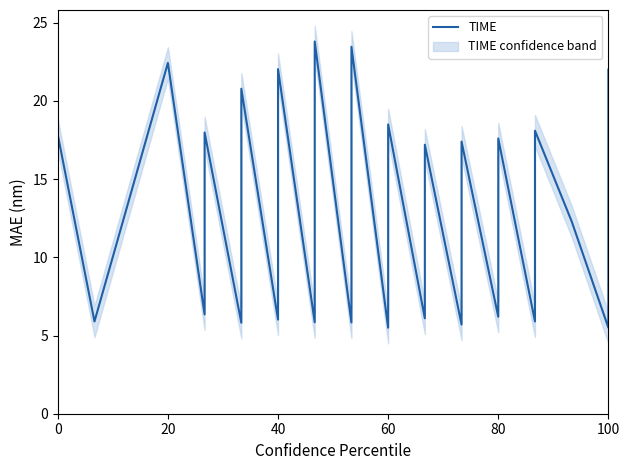

What is the difference between the maximum and minimum values?

18.3